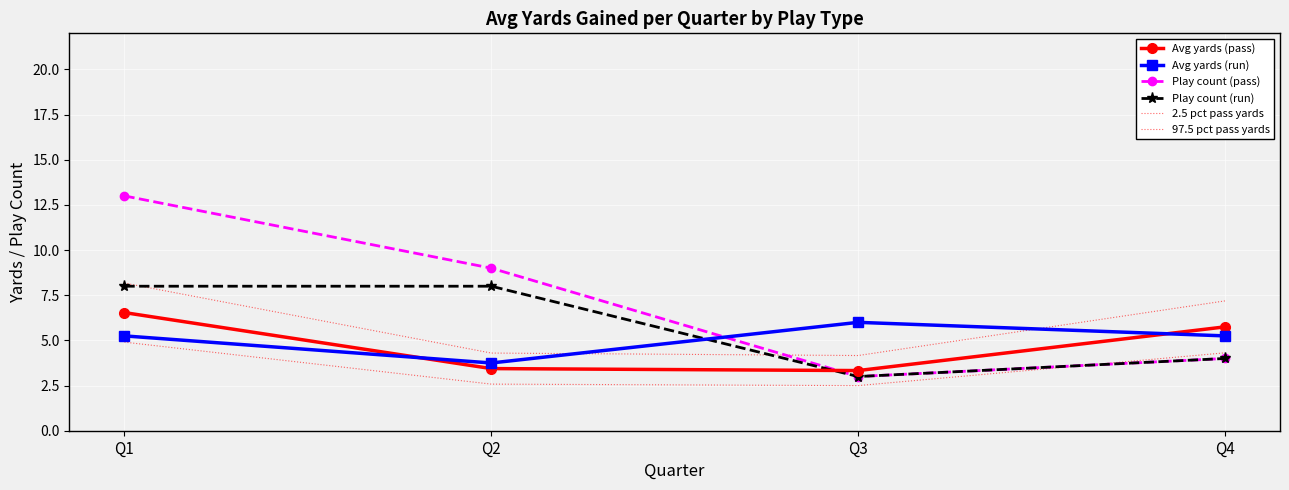

Reading left to right, list all the values displayed in this chart.

Avg yards (pass): 6.5	3.4	3.3	5.8
Avg yards (run): 5.2	3.8	6.0	5.2
Play count (pass): 13.0	9.0	3.0	4.0
Play count (run): 8.0	8.0	3.0	4.0
2.5 pct pass yards: 4.9	2.6	2.5	4.3
97.5 pct pass yards: 8.2	4.3	4.2	7.2